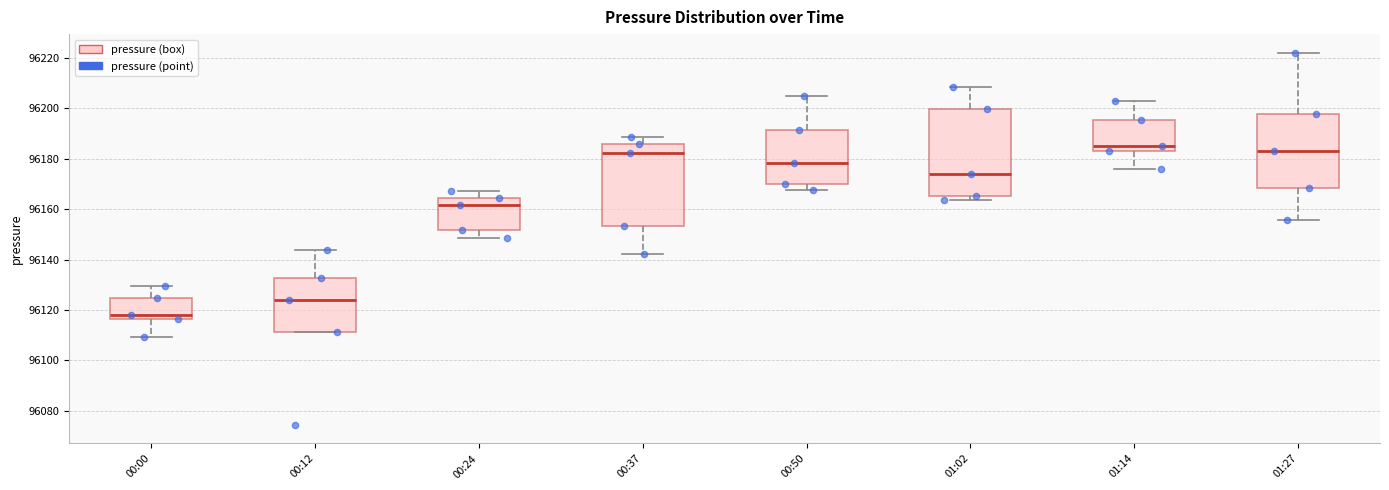

Reading left to right, read every box against the y-axis: the position of its median line, the range the box covers, and the ends of its whiskers. The values are not printed on the chart, so give them approximately, as read against the axis.

00:00: median 96118, box 96116 to 96124, whiskers 96110 to 96130
00:12: median 96124, box 96112 to 96132, whiskers 96112 to 96144
00:24: median 96162, box 96152 to 96164, whiskers 96148 to 96168
00:37: median 96182, box 96154 to 96186, whiskers 96142 to 96188
00:50: median 96178, box 96170 to 96192, whiskers 96168 to 96204
01:02: median 96174, box 96166 to 96200, whiskers 96164 to 96208
01:14: median 96184 (just above the box's lower edge), box 96184 to 96196, whiskers 96176 to 96202
01:27: median 96182, box 96168 to 96198, whiskers 96156 to 96222